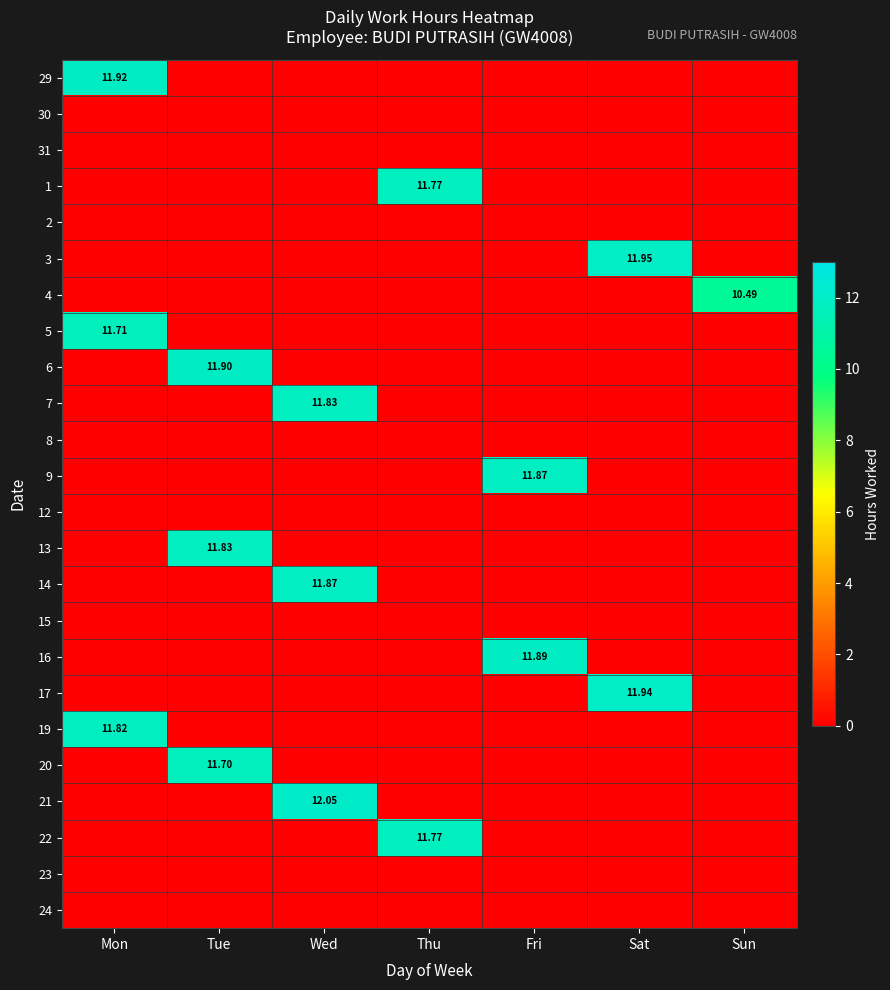

Which series changed the most between Mon and Fri?

29